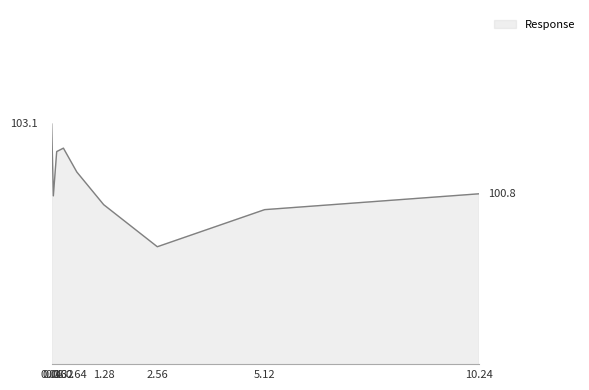

What is the change in value from 0.16 to 0.64?

-0.7